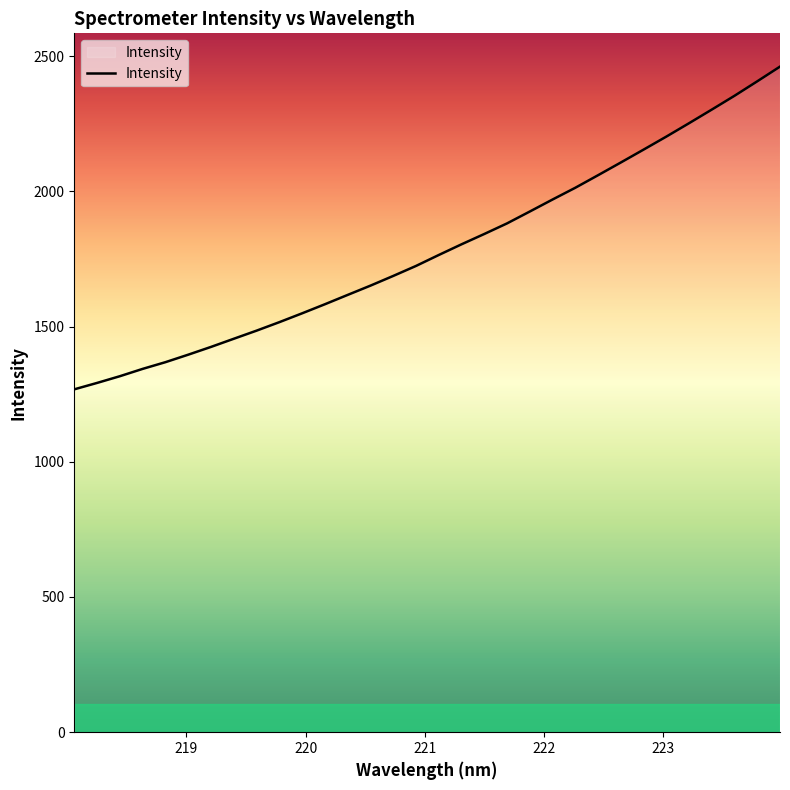

Does the chart display data point markers on the line(s)?

No